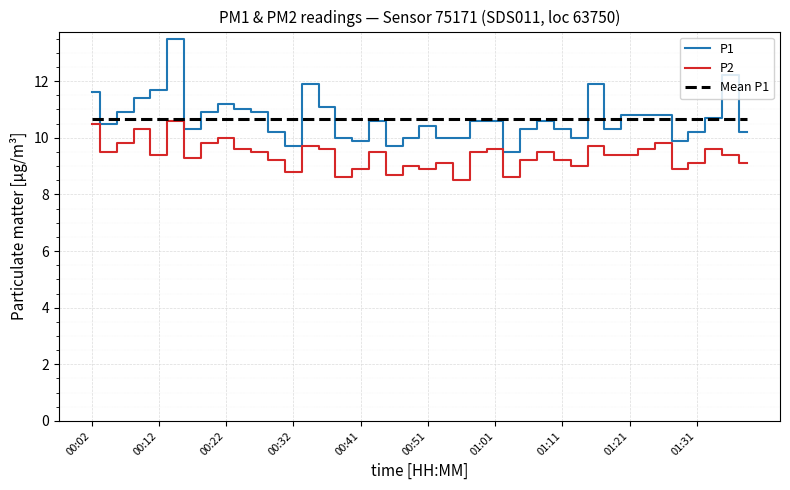

What is the greatest value displayed?

13.5